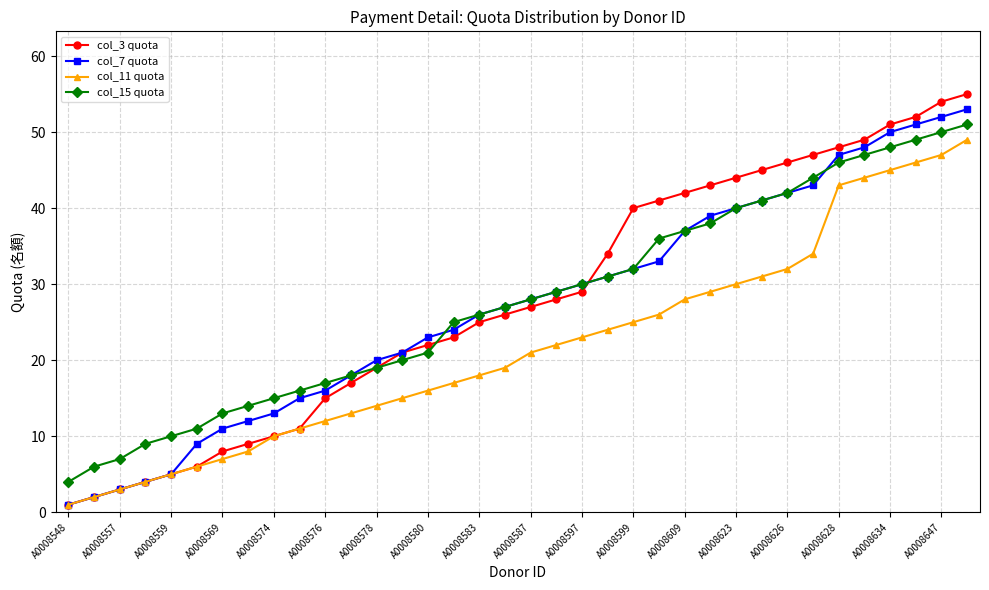

True or false: col_15 quota and col_11 quota intersect in this chart.

False